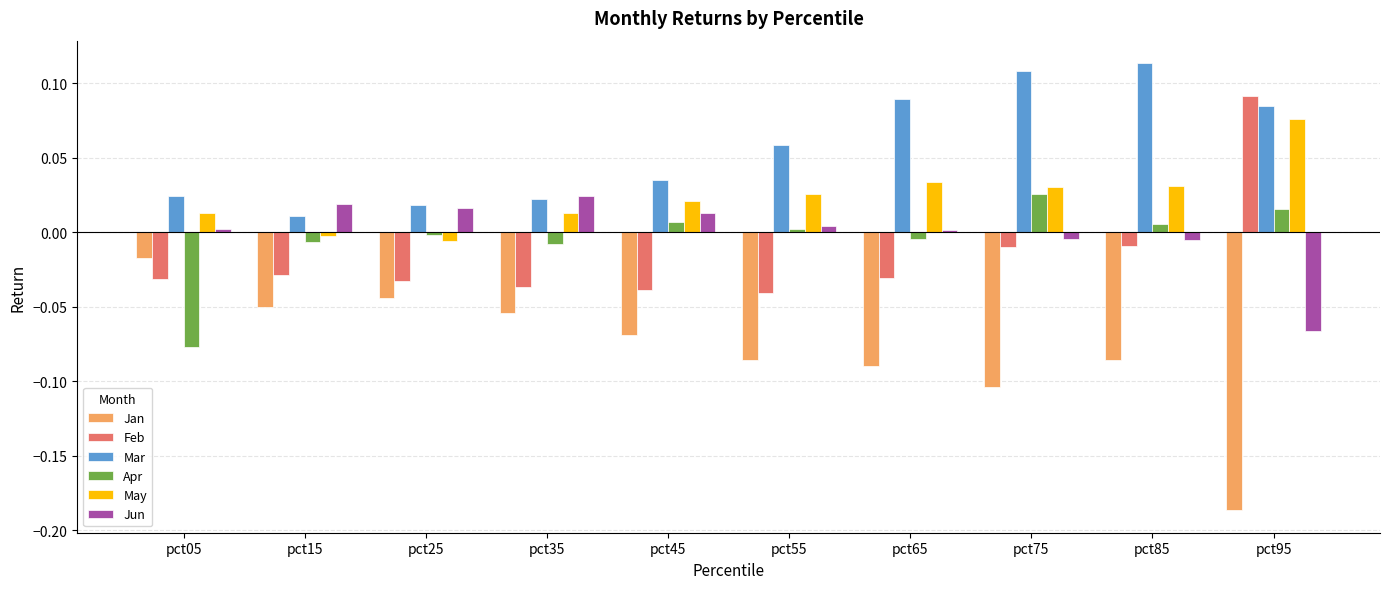

The value of Jun at pct25 is 0.0. True or false?

True